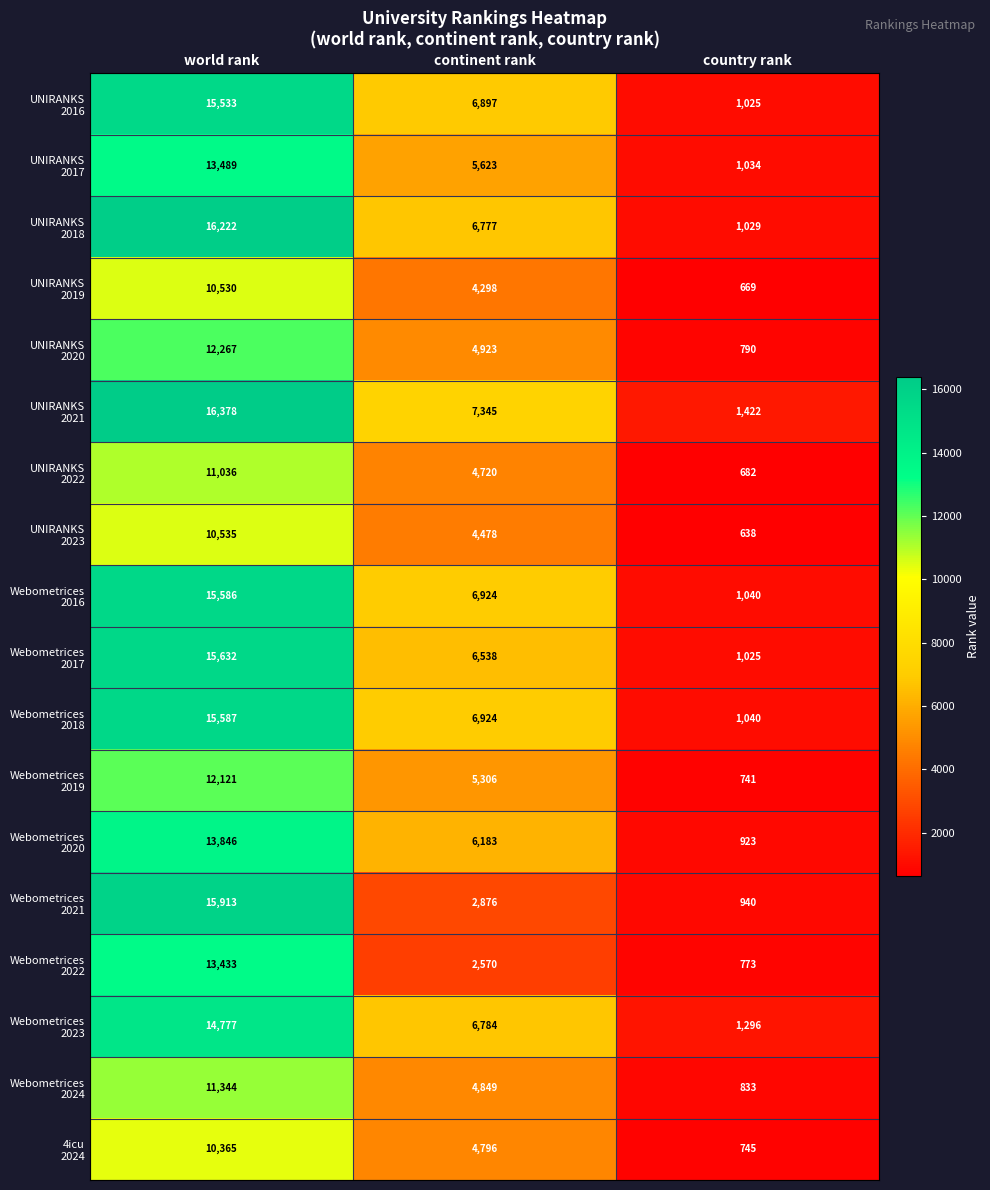

What is the smallest value displayed?

638